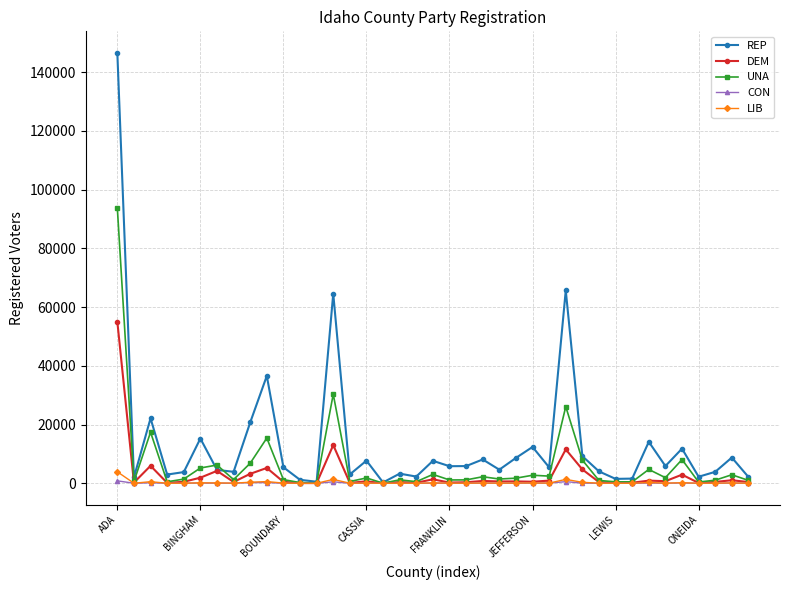

What is the greatest value displayed?

146519